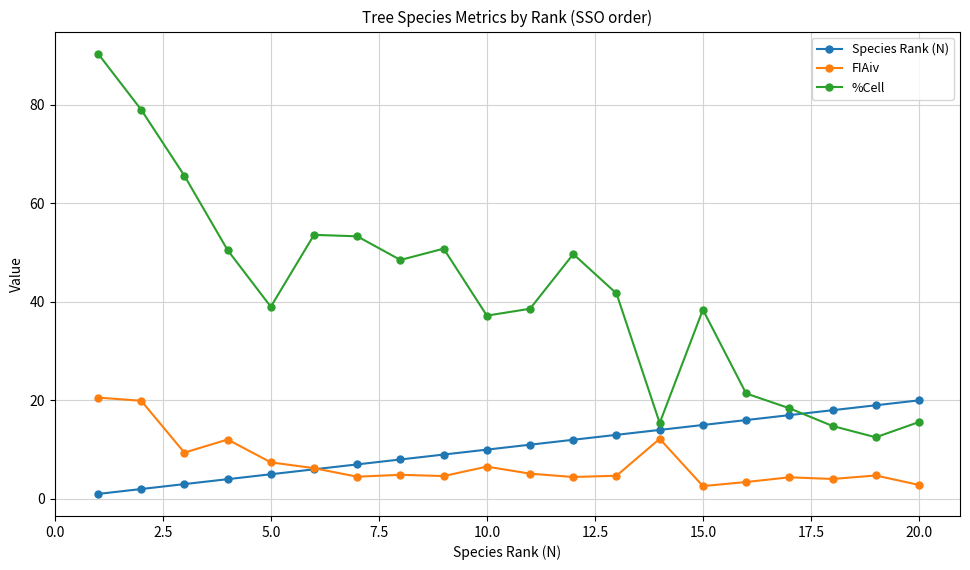

Which series has the largest range (max minus min)?

%Cell